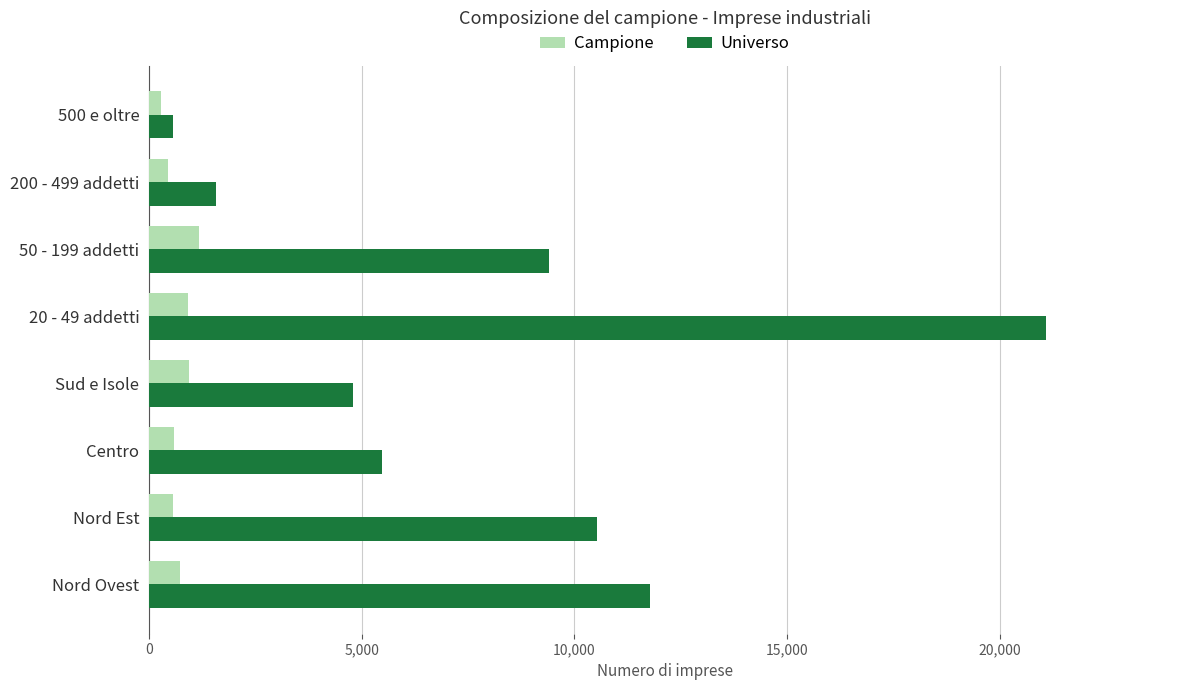

Is it true that Universo equals 11777 at Nord Ovest?

True